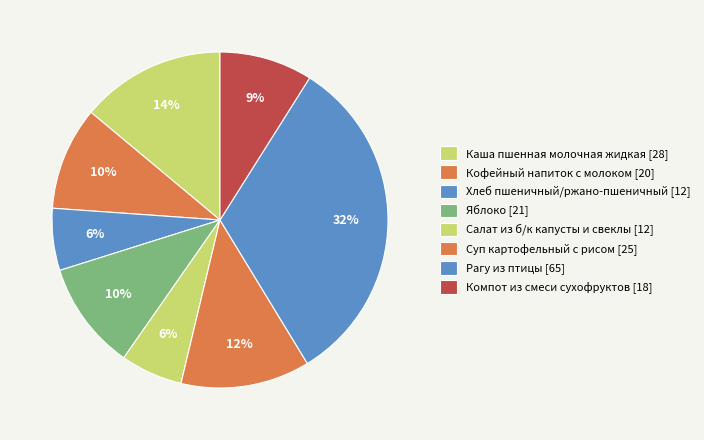

How many segments does this pie chart have?

8